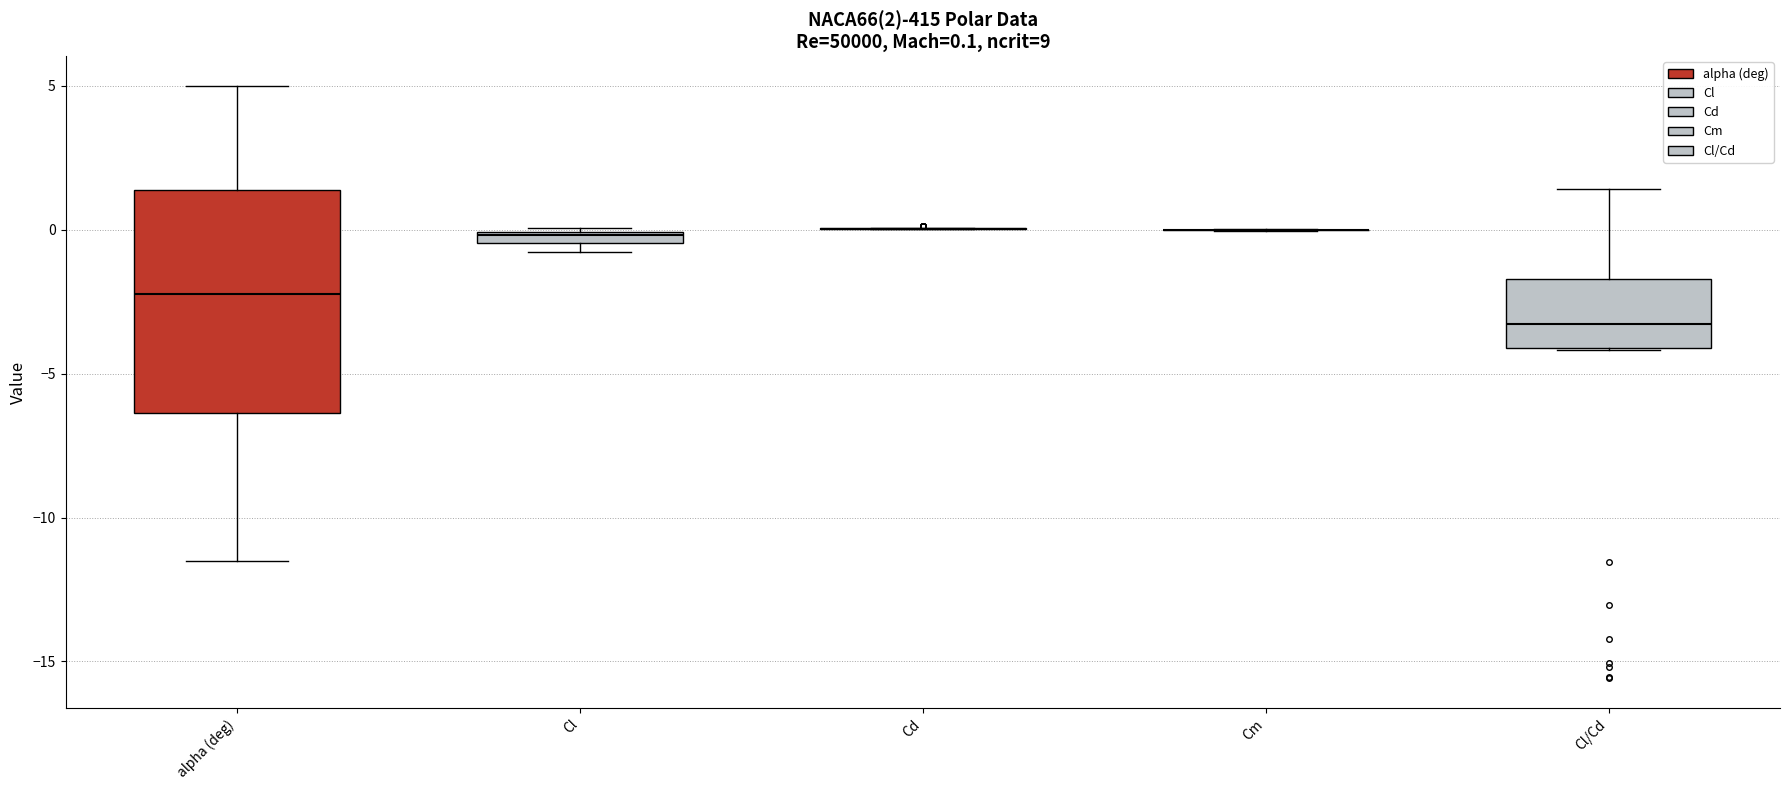

Which box is the tallest, from its lower edge to its upper edge?

alpha (deg)